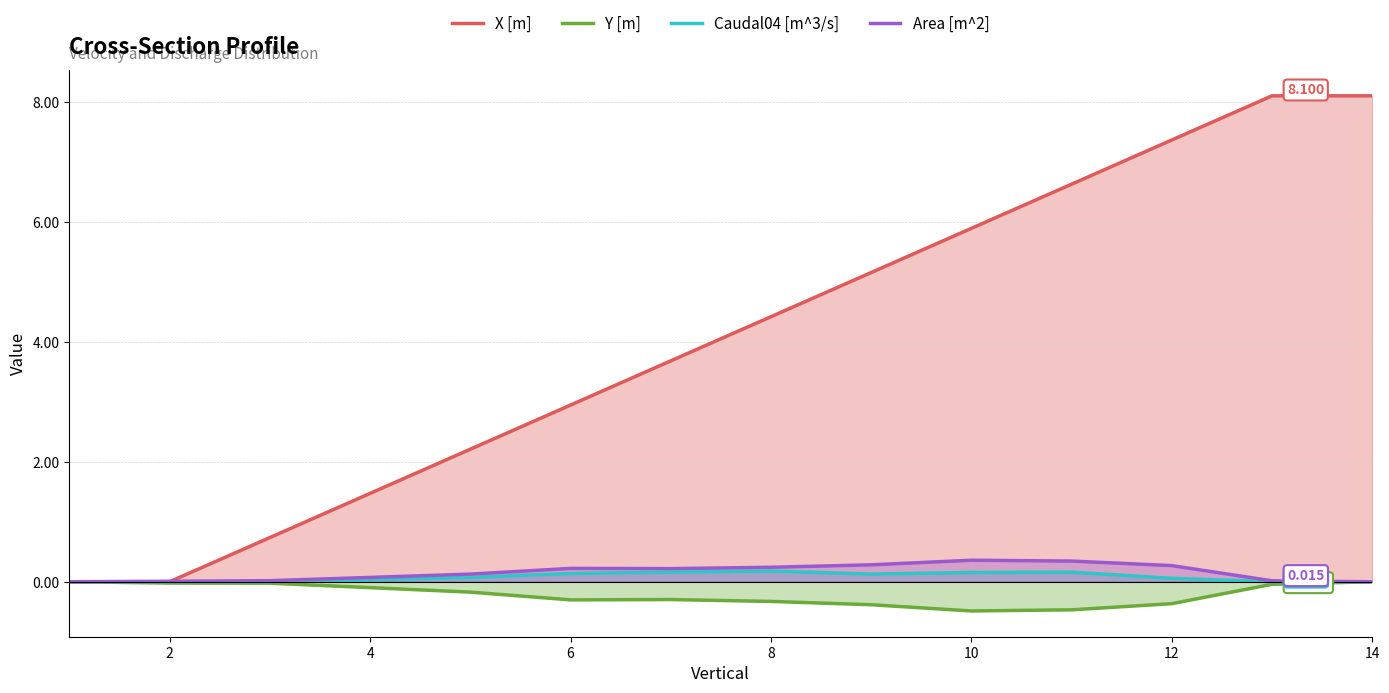

Where is Caudal04 [m^3/s] nearest to the value 0?

1